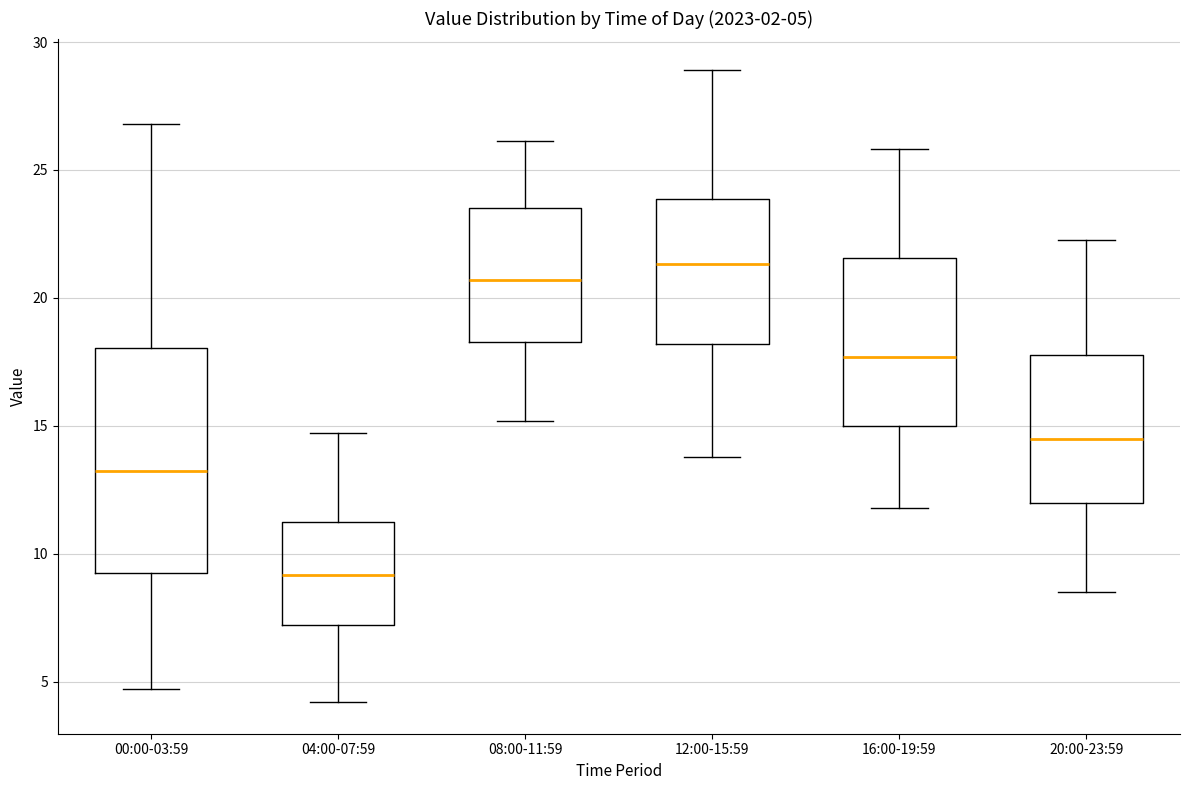

Comparing the boxes themselves (not the whiskers), which one is the tallest?

00:00-03:59